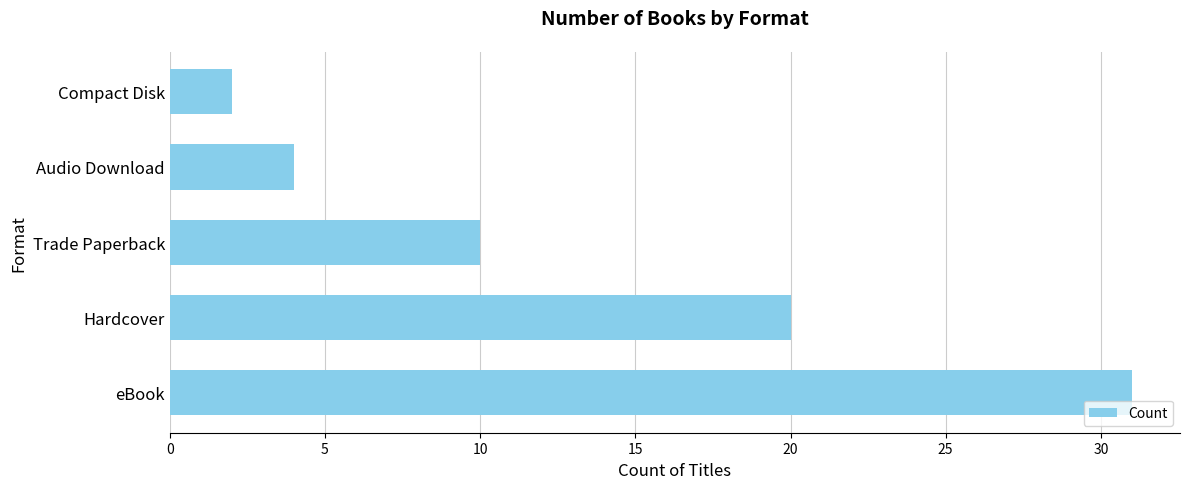

What is the greatest value displayed?

31